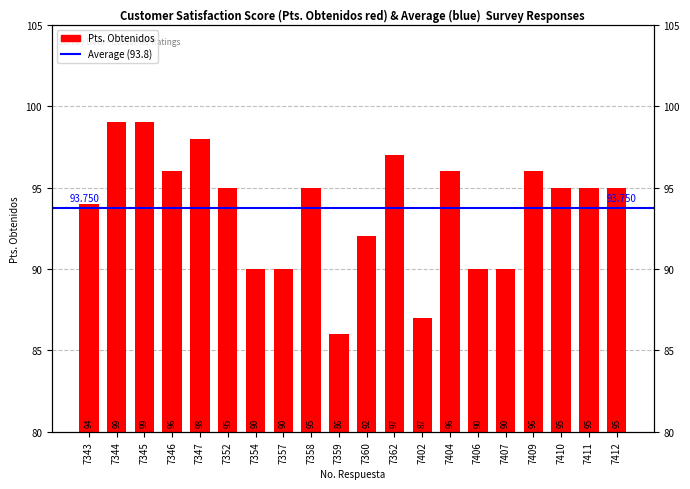

The chart shows a value of 95 at 7412. True or false?

True